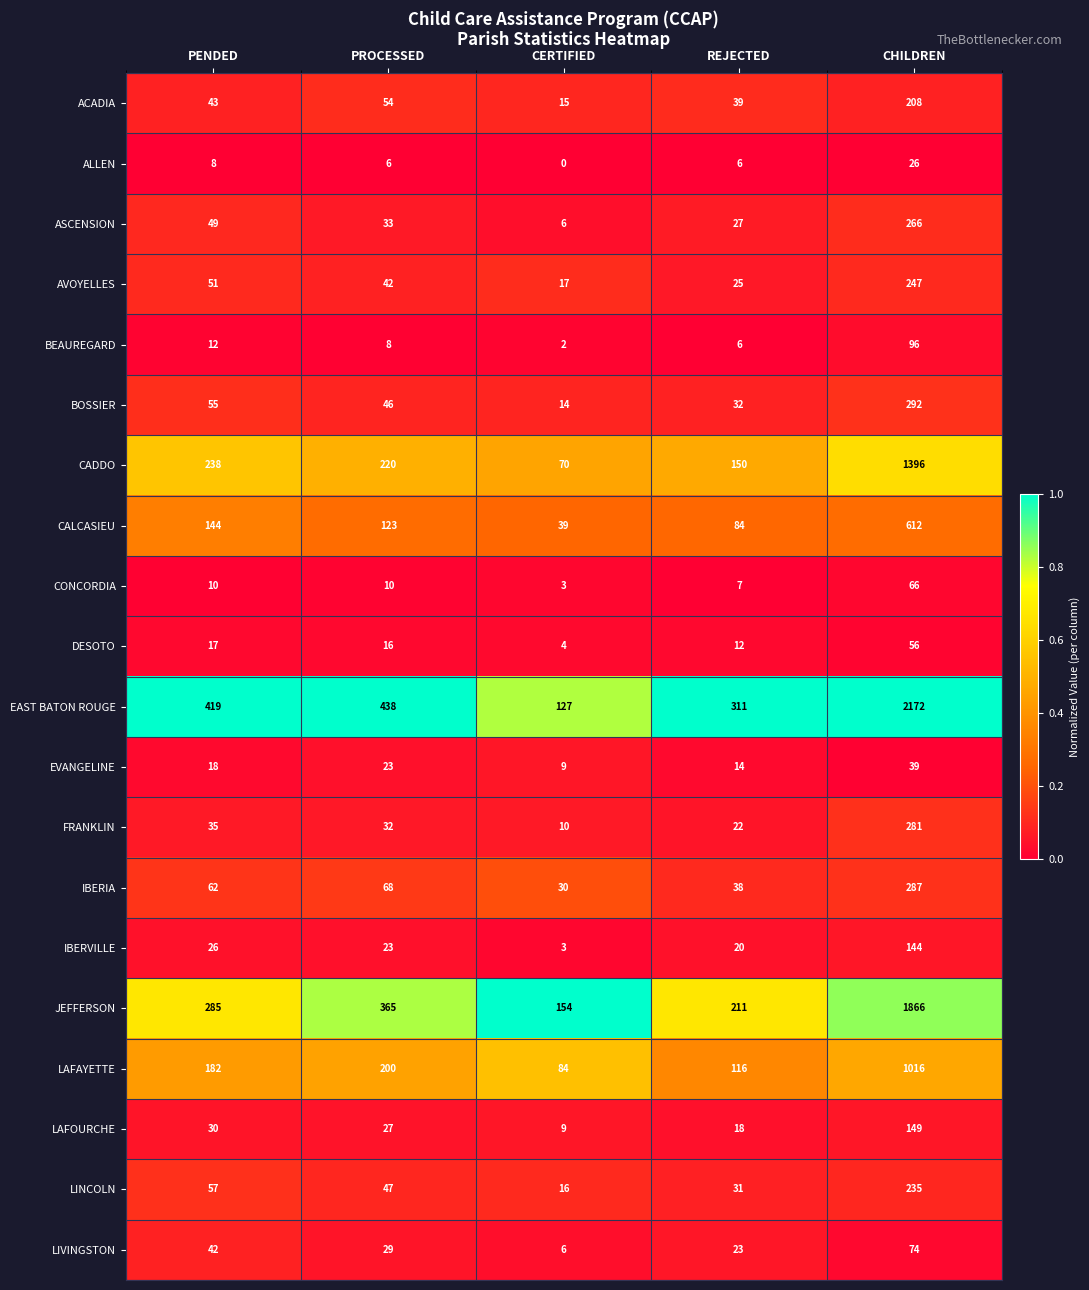

What is the minimum value for BOSSIER?

14